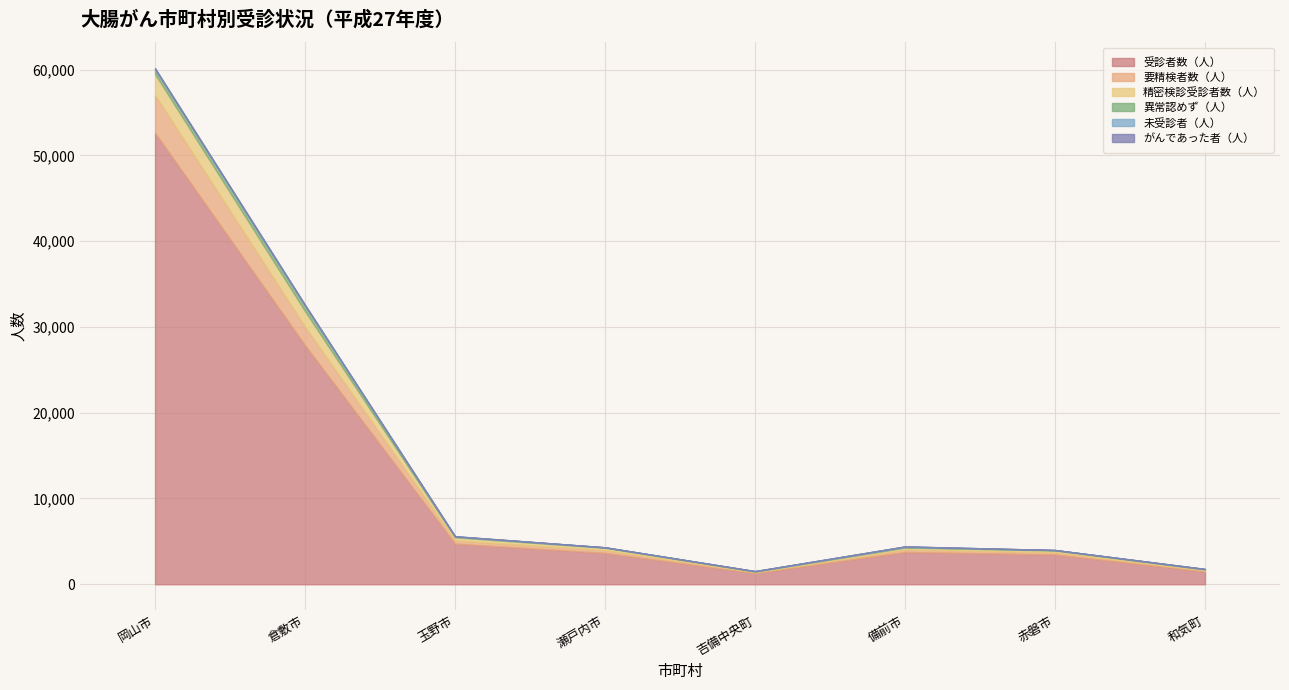

Is it true that 要精検者数（人） equals 101 at 赤磐市?

False